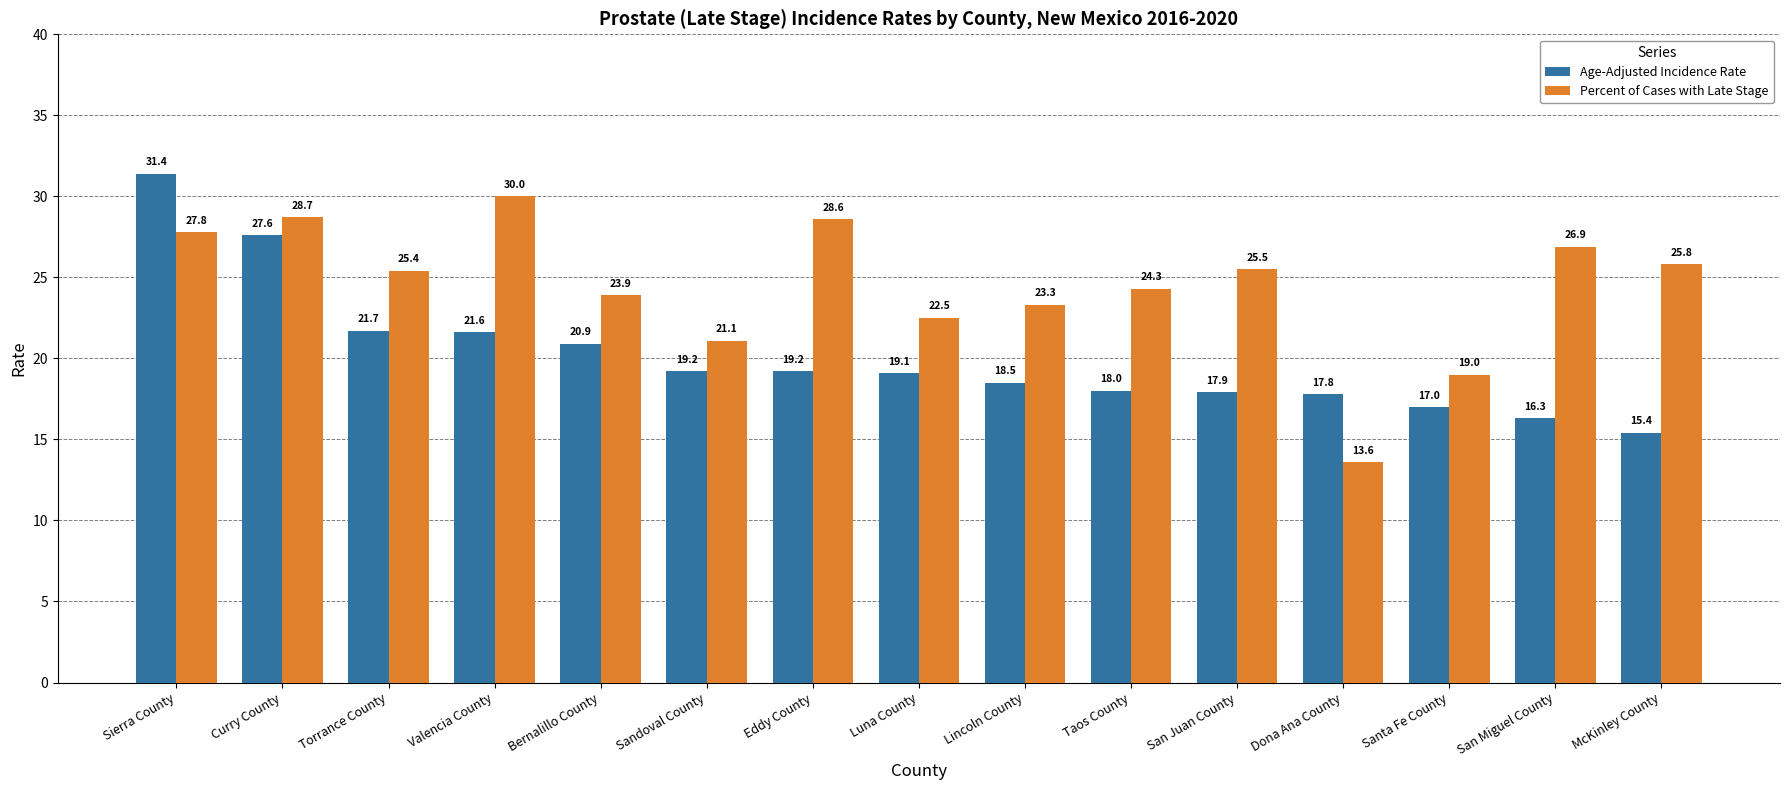

The value of Age-Adjusted Incidence Rate at Luna County is 19.1. True or false?

True